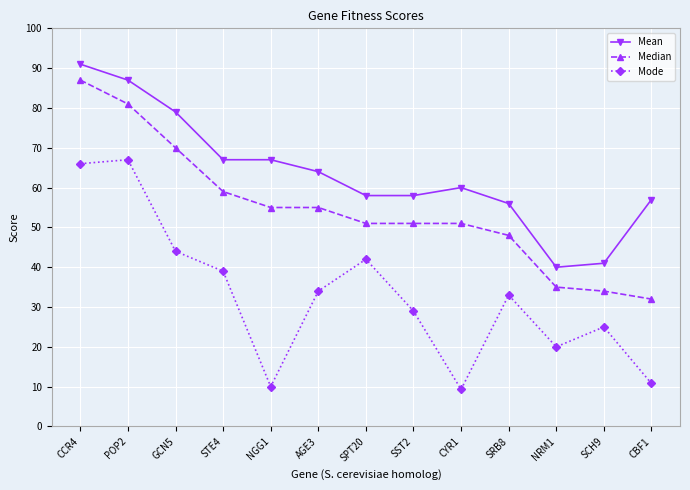

True or false: Median and Mode cross at least once.

False